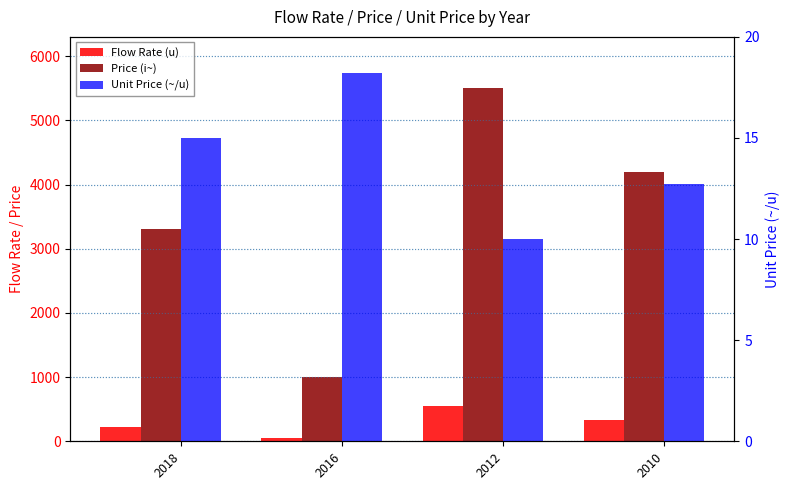

The Flow Rate (u) series shows 55.0 at 2016. True or false?

True